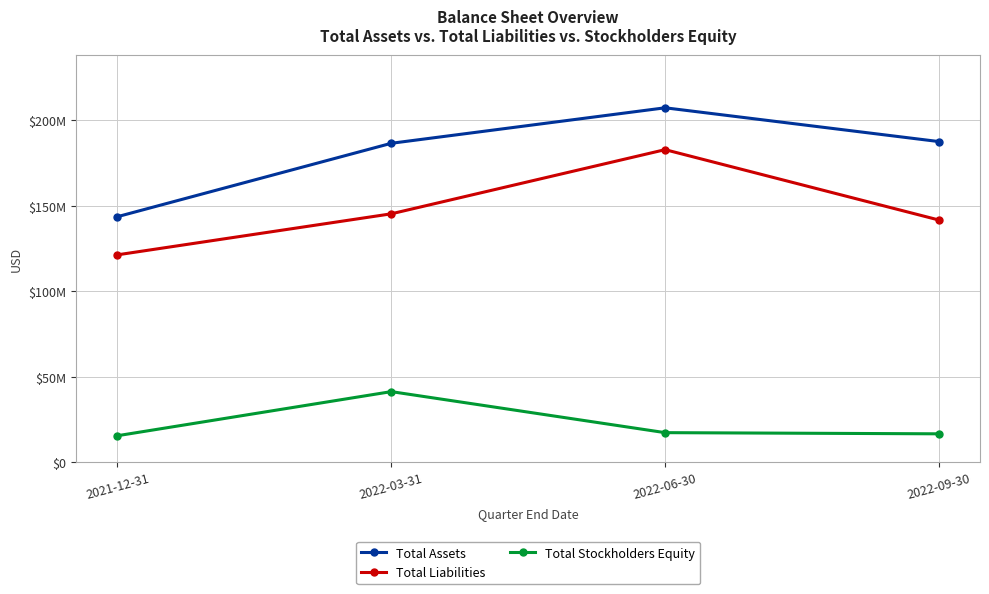

Which series has the widest spread of values?

Total Assets